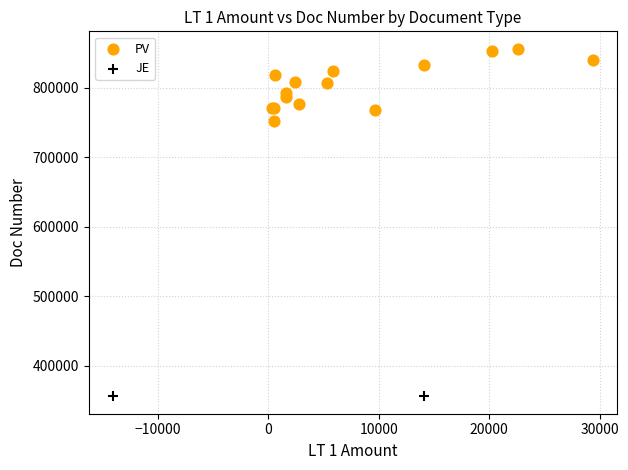

What are all the series names shown in the legend?

PV, JE